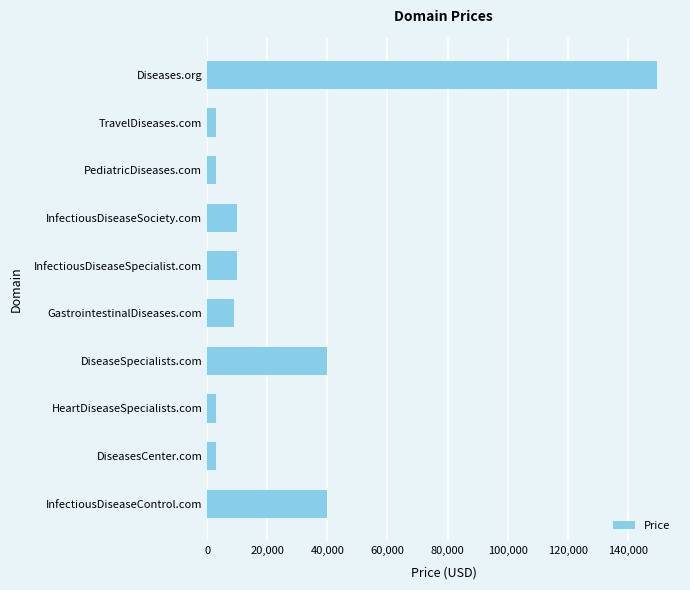

Count the number of categories in the chart.

10